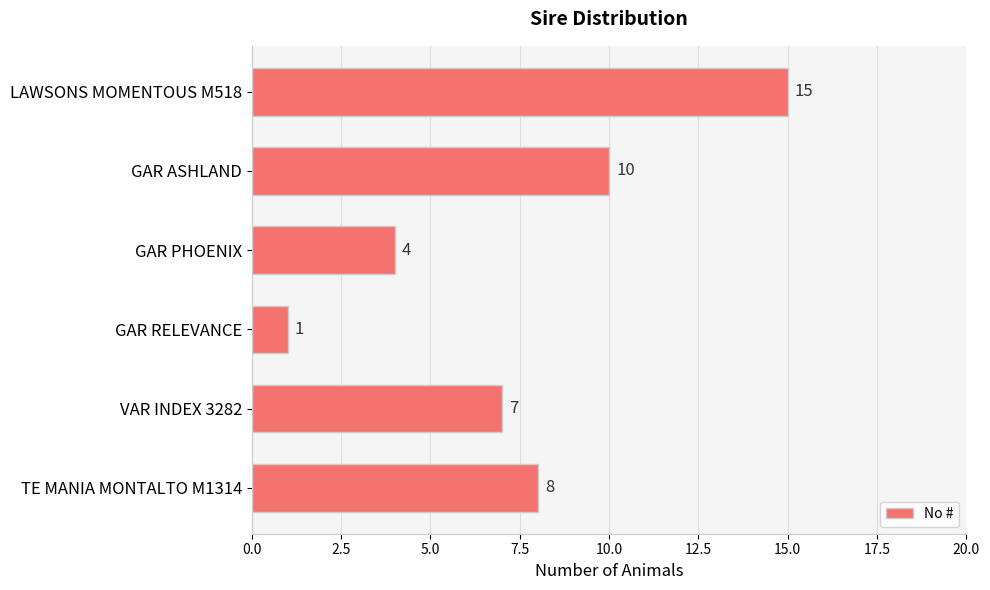

Reading top to bottom, transcribe all the data shown in this chart.

15	10	4	1	7	8